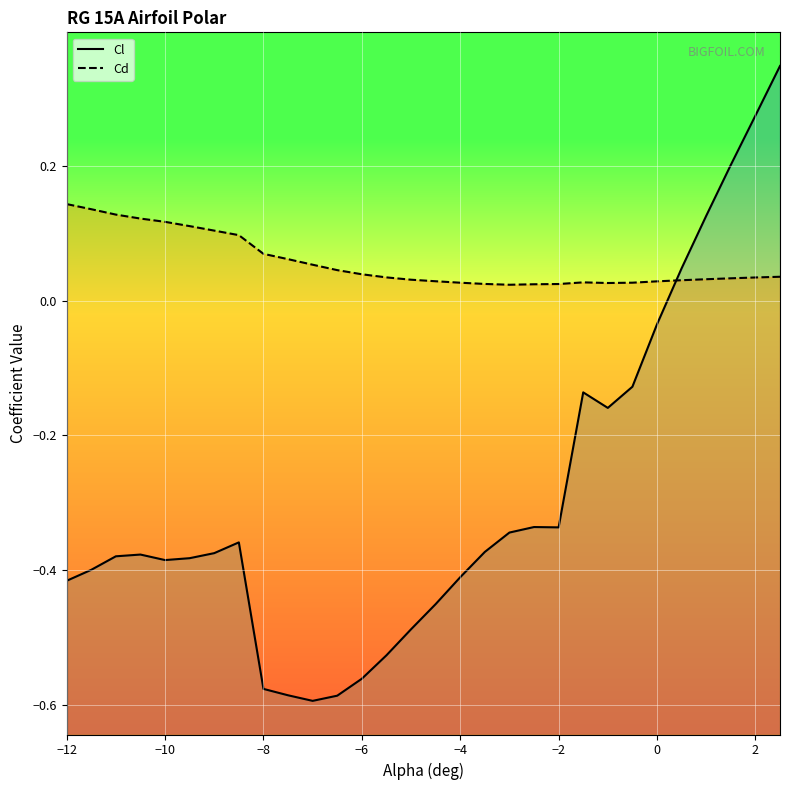

How many intersections are there between Cd and Cl?

1